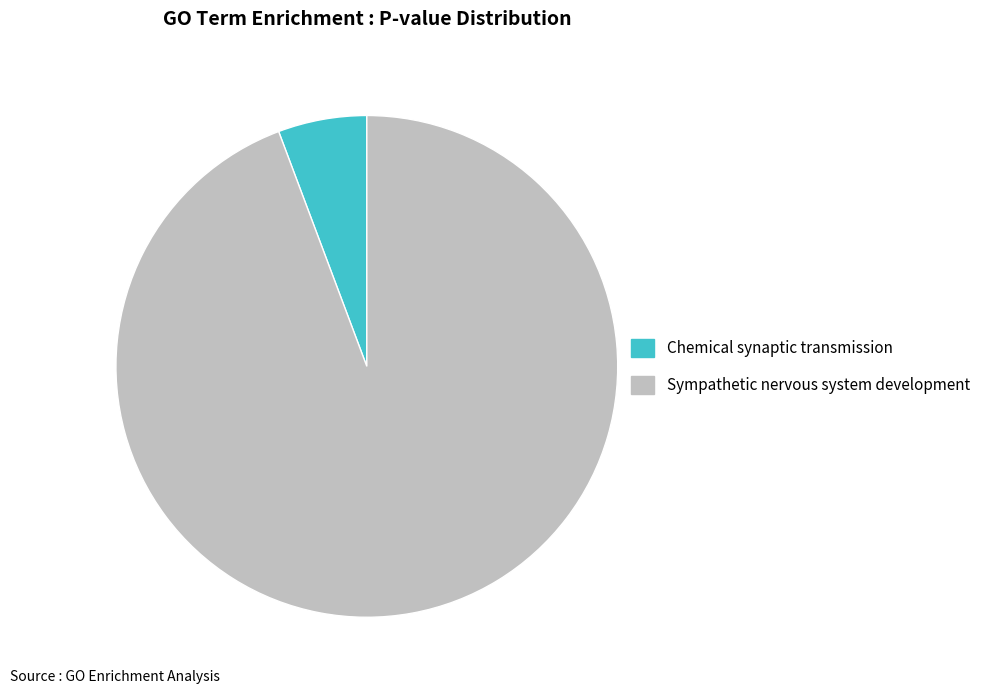

Does Chemical synaptic transmission account for over 50% of the chart?

No